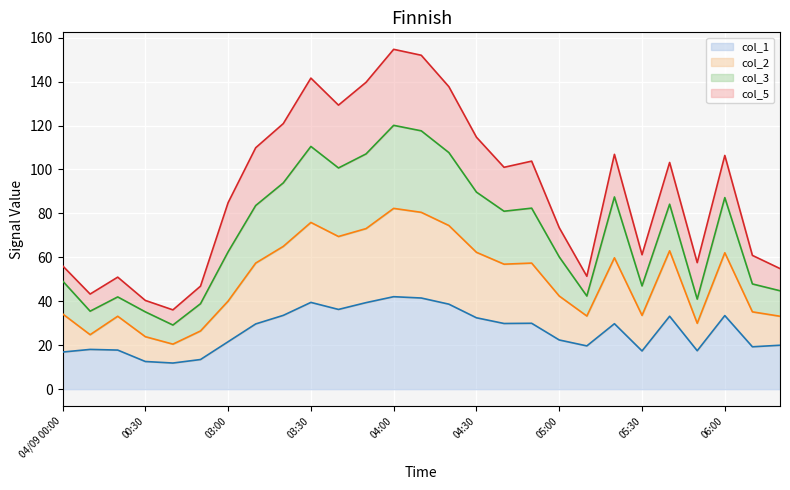

What is the sum of all col_1 values?

718.4